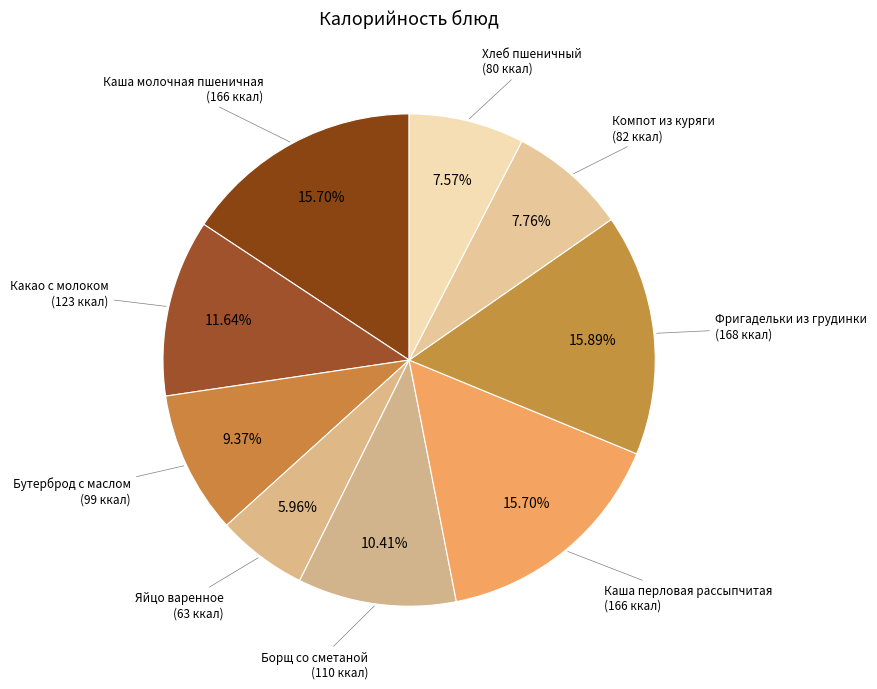

What is the smallest slice in the pie chart?

Яйцо варенное